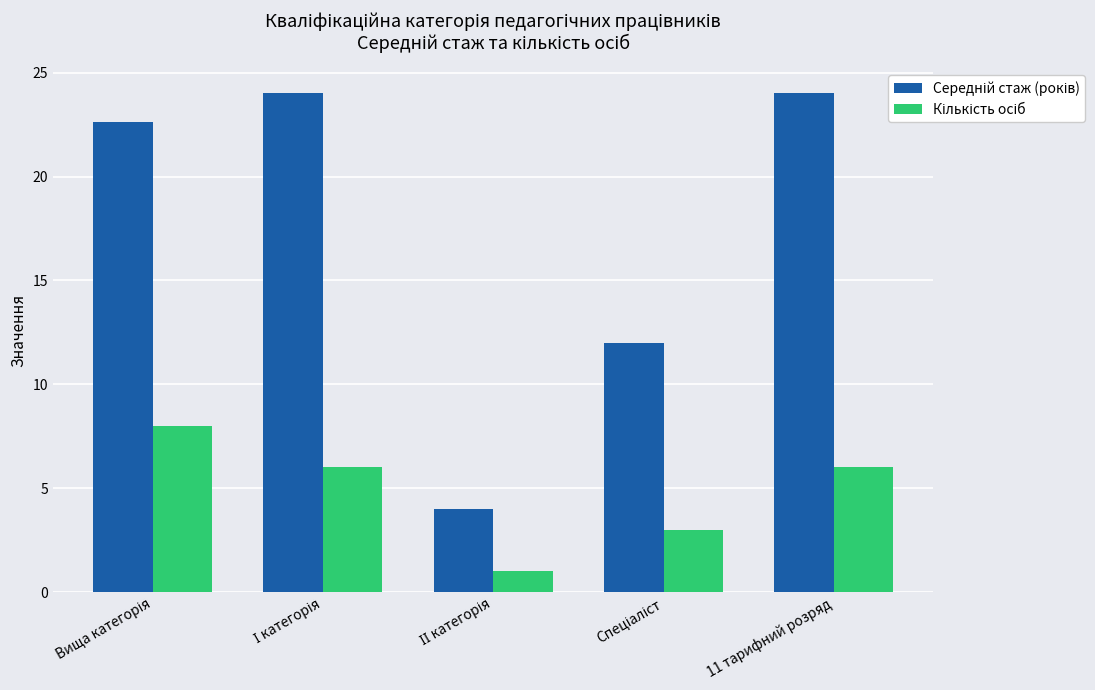

What is the maximum value shown in the chart?

24.0